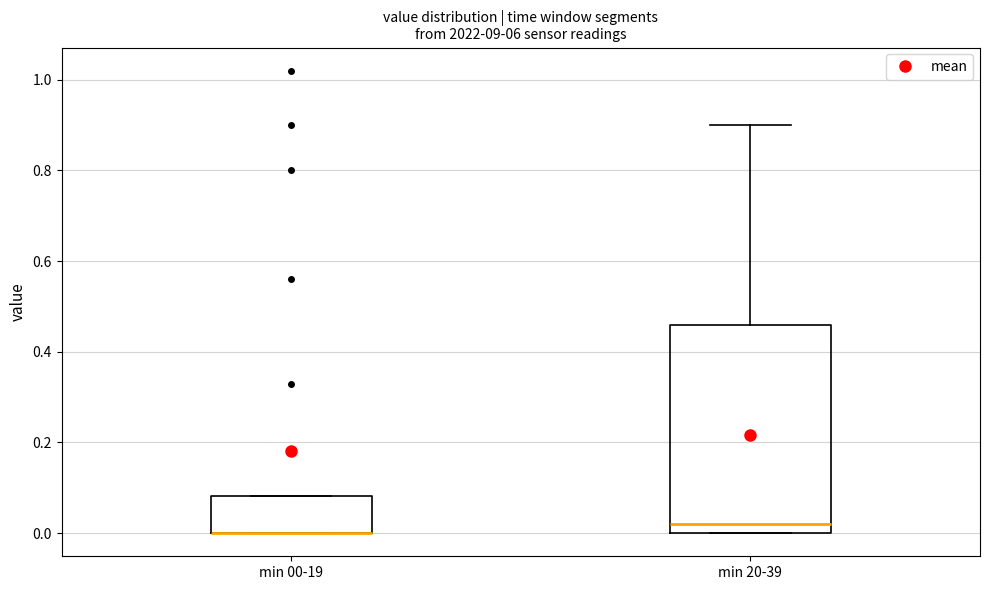

Reading left to right, transcribe this box plot: for each box, give where its median line is, the range the box spans, and where its two whiskers end, as read against the y-axis. The values are not printed on the chart, so give them approximately, as read against the axis.

min 00-19: median 0.00 (drawn on the box's lower edge), box 0.00 to 0.08, whiskers 0.00 to 0.08
min 20-39: median 0.02, box 0.00 to 0.46, whiskers 0.00 to 0.90